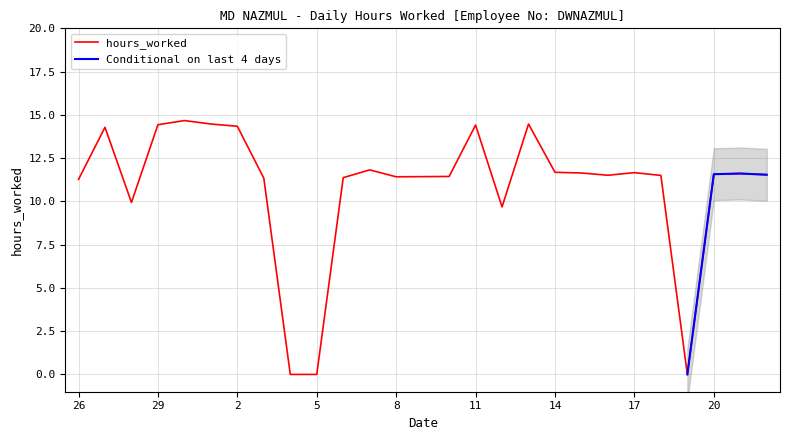

What is the value of the 16th point from the left?

14.4